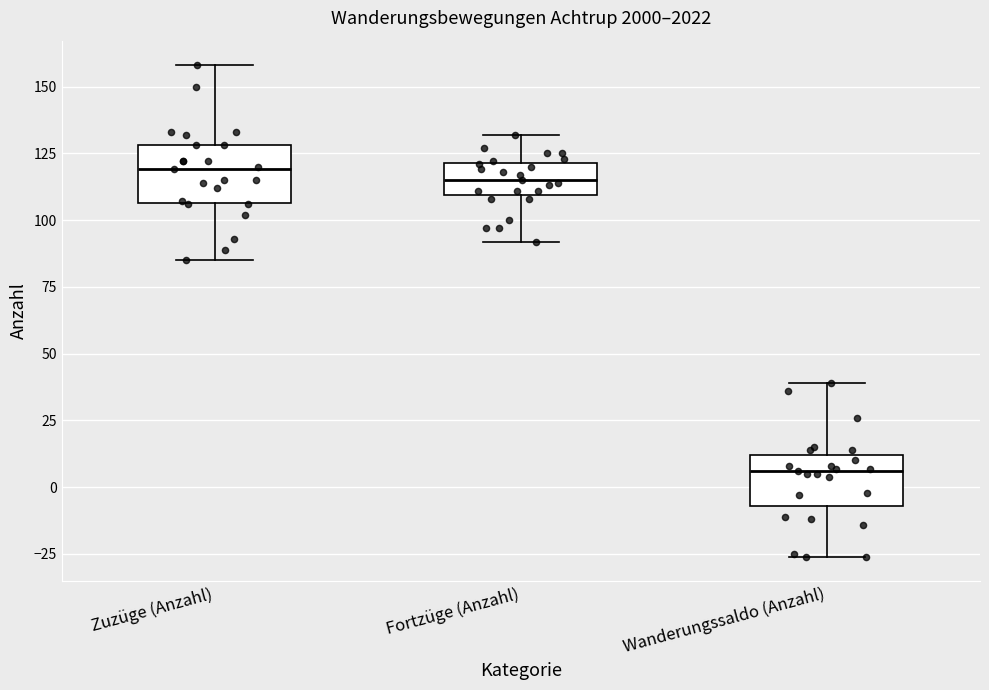

Reading left to right, read every box against the y-axis: the position of its median line, the range the box covers, and the ends of its whiskers. The values are not printed on the chart, so give them approximately, as read against the axis.

Zuzüge (Anzahl): median 120, box 105 to 130, whiskers 85 to 160
Fortzüge (Anzahl): median 115, box 110 to 120, whiskers 90 to 130
Wanderungssaldo (Anzahl): median 5, box -5 to 10, whiskers -25 to 40